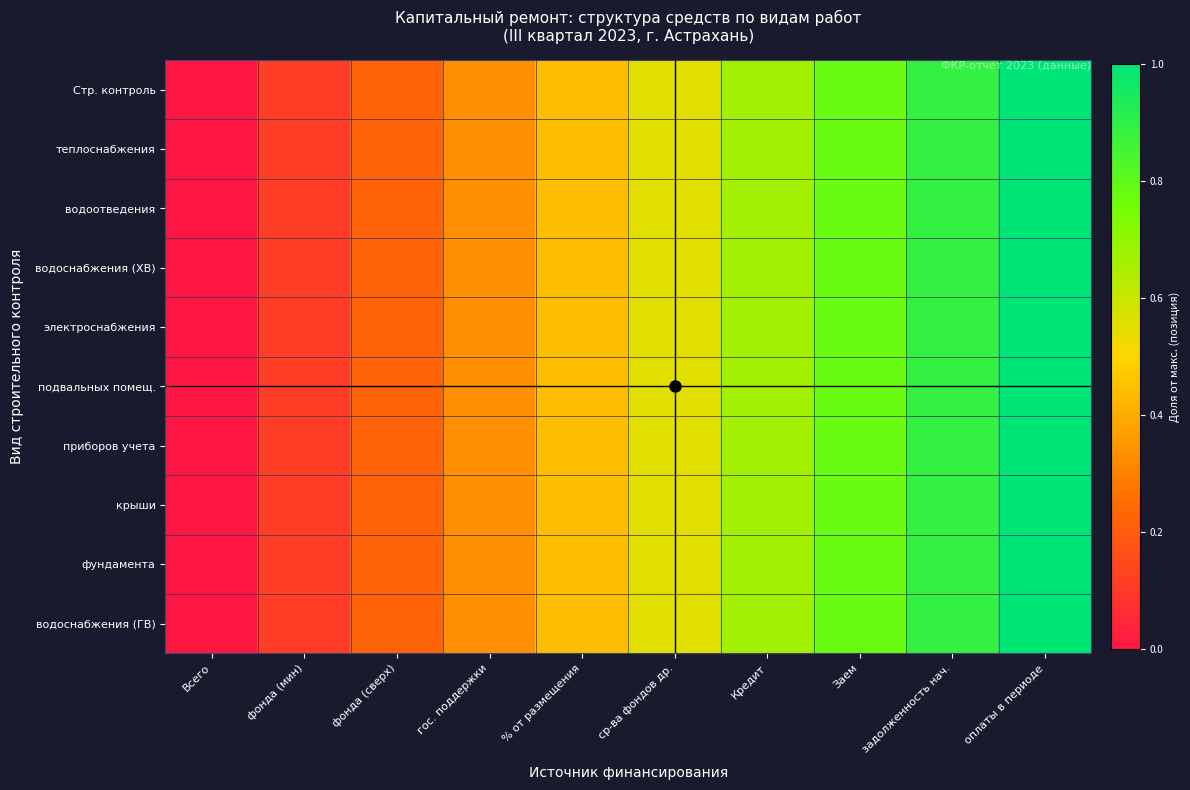

Between Всего and % от размещения, which is larger?

% от размещения